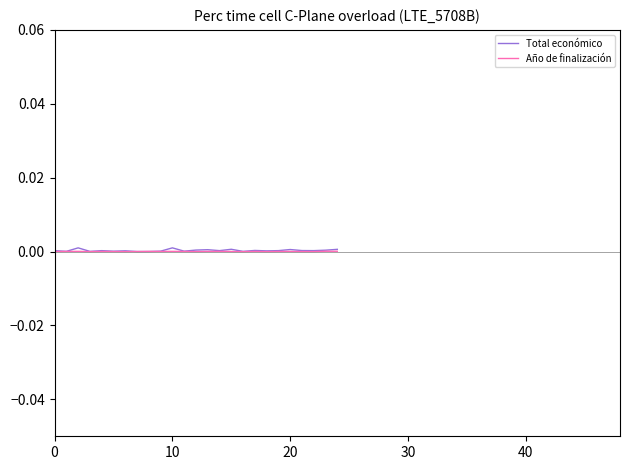

Which series has the widest spread of values?

Total económico